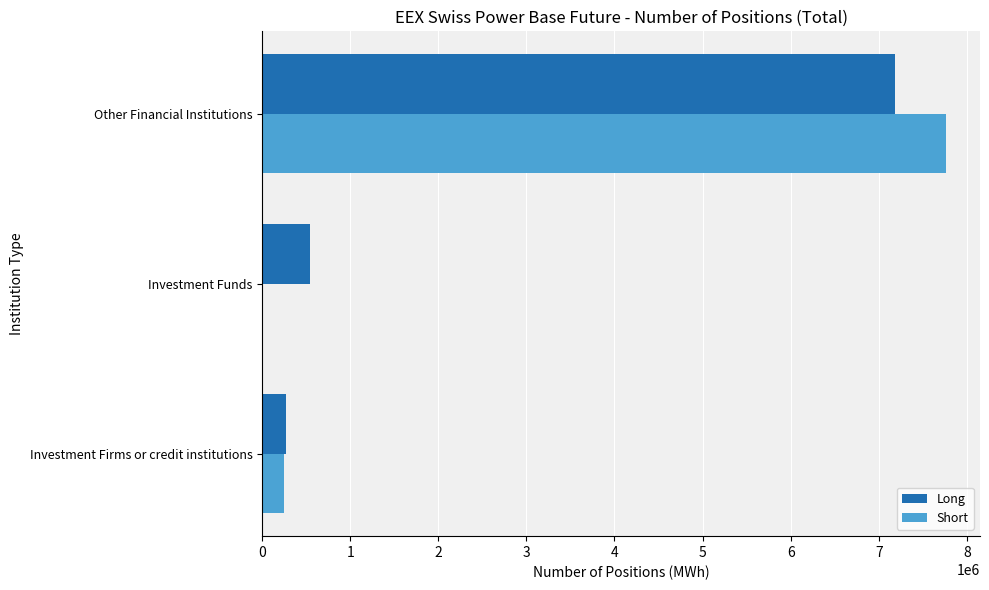

Which series changed the most between Investment Firms or credit institutions and Other Financial Institutions?

Short